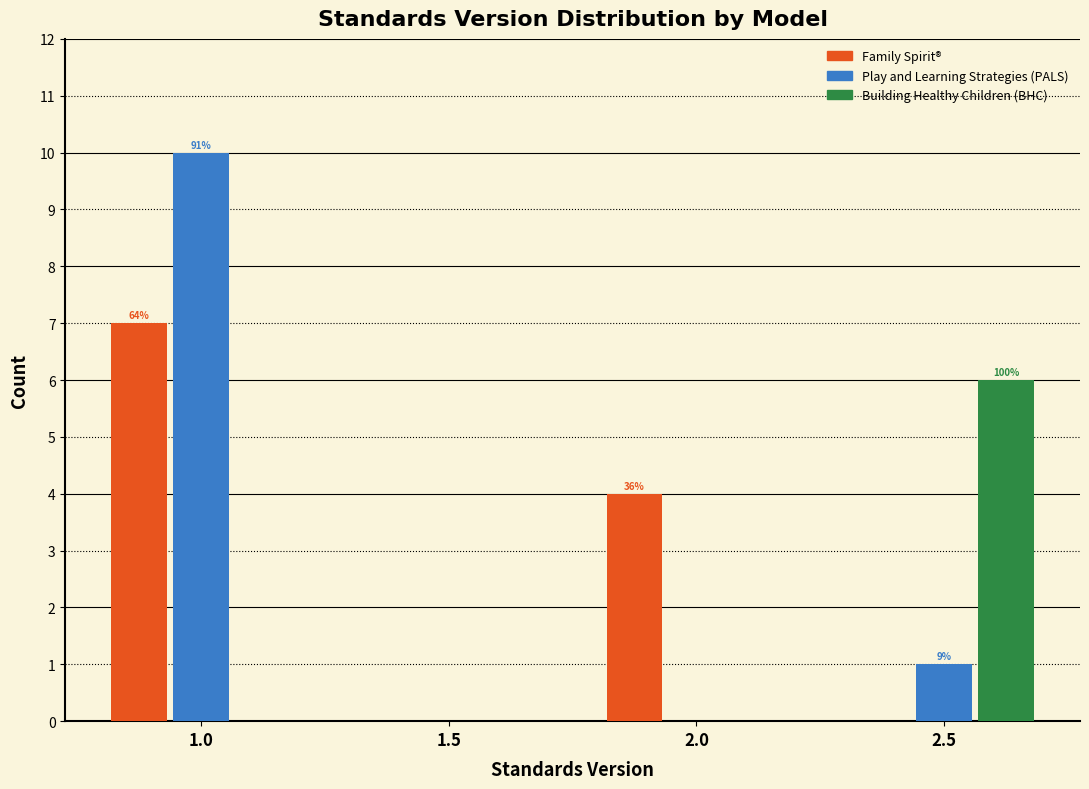

In the Family Spirit® series, which range on the x-axis has the tallest bar?

0.75 to 1.25